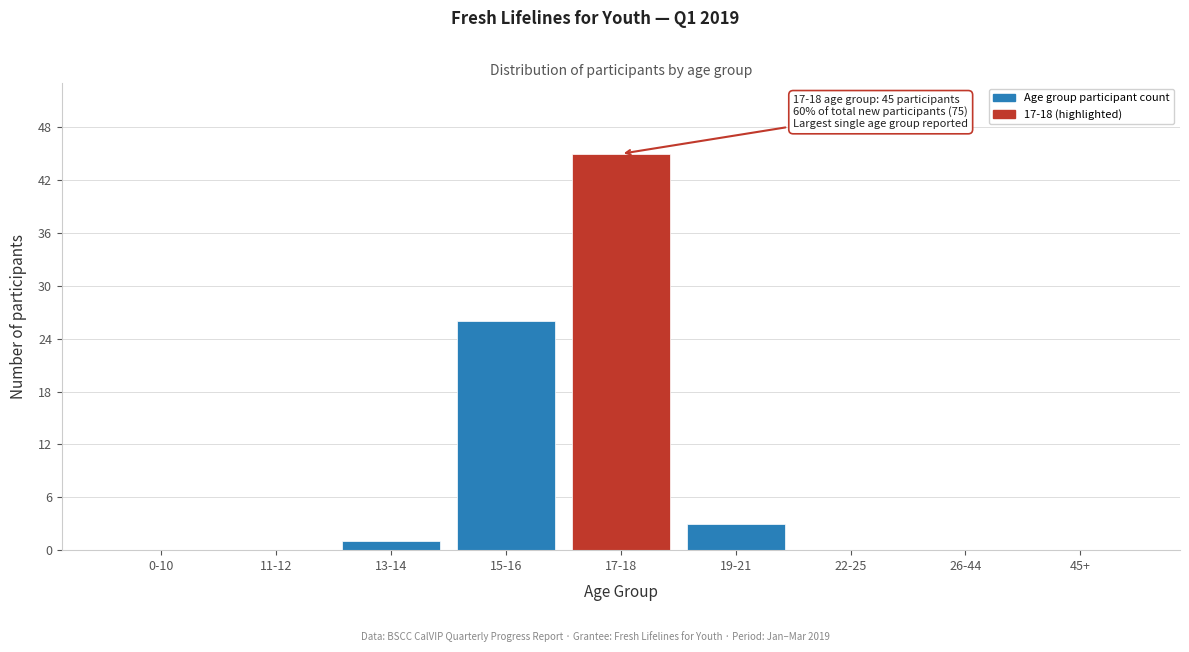

Reading left to right, what are all the values shown in this chart?

0-10=0	11-12=0	13-14=1	15-16=26	17-18=45	19-21=3	22-25=0	26-44=0	45+=0